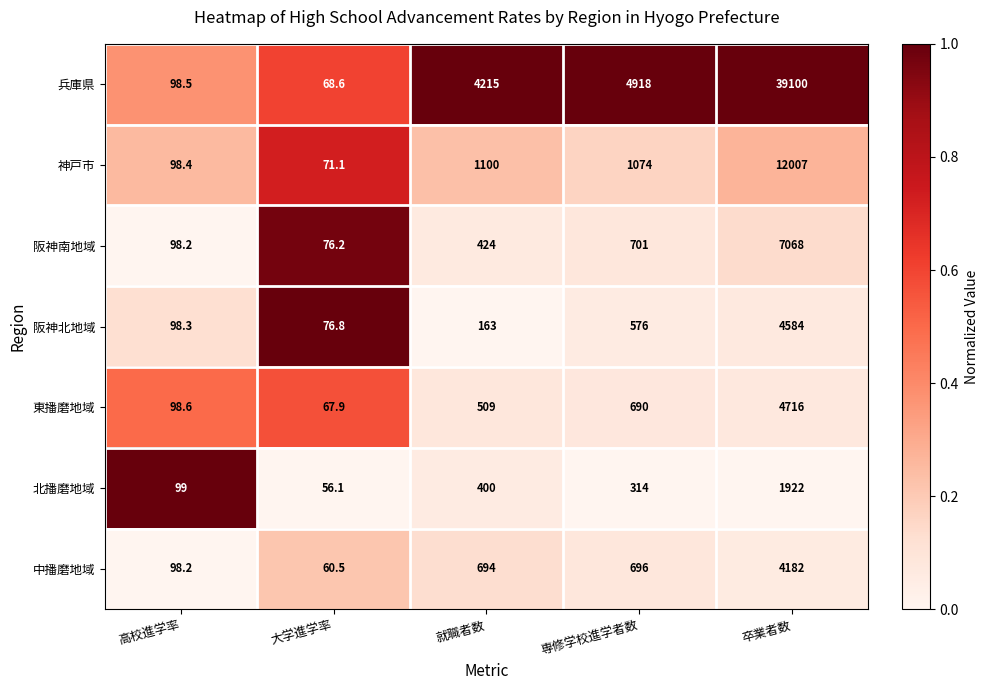

What is the spread (max minus min) of values at 就職者数?

4052.0